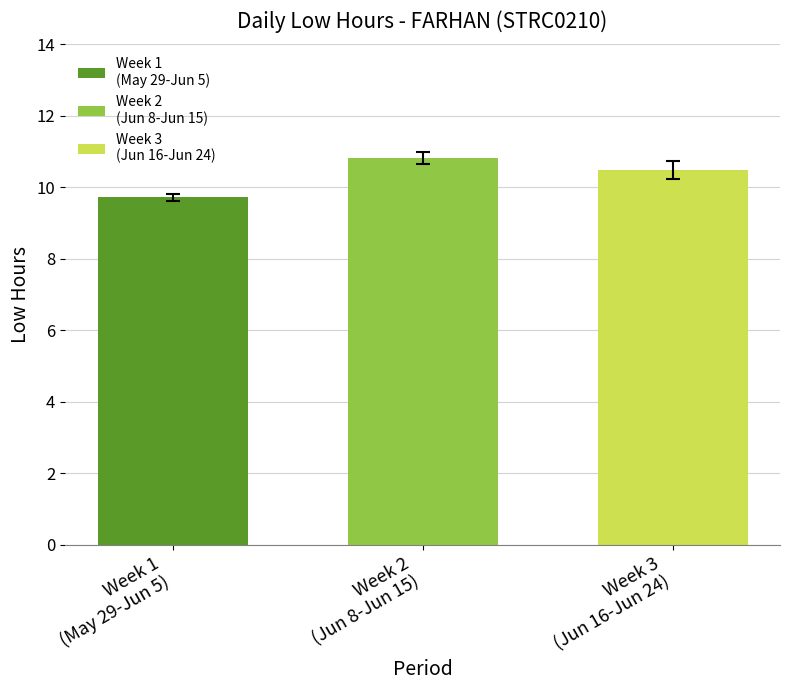

What is the greatest value displayed?

10.8